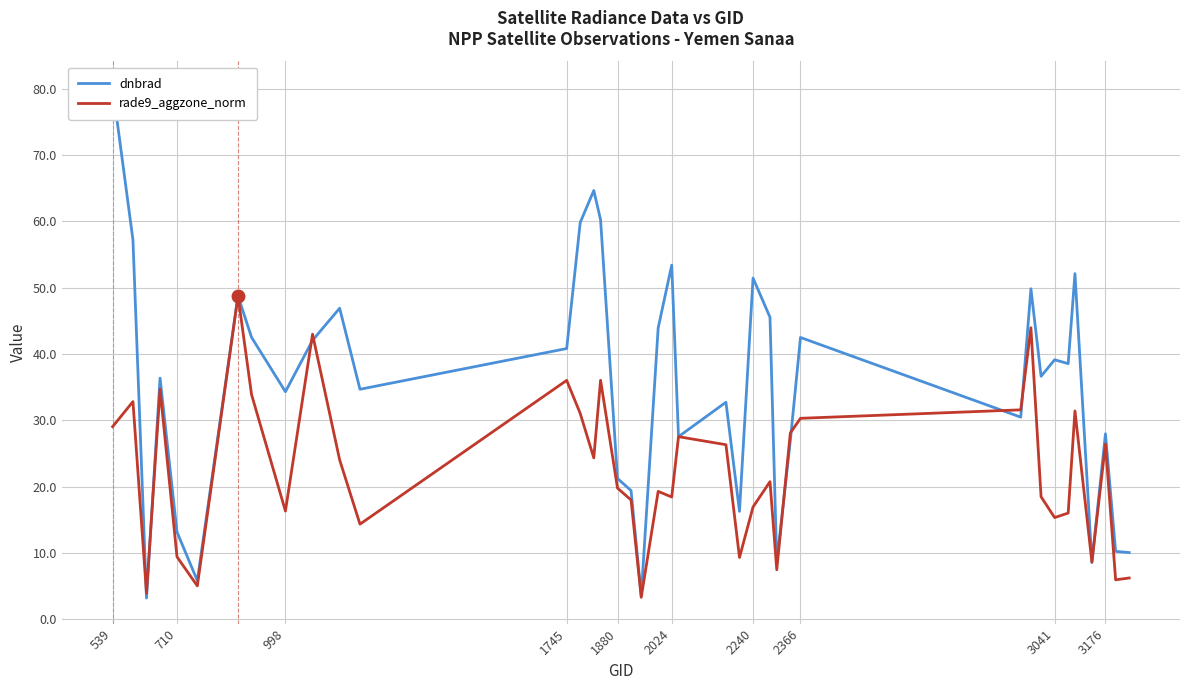

At how many categories does at least one series exceed 26?

28